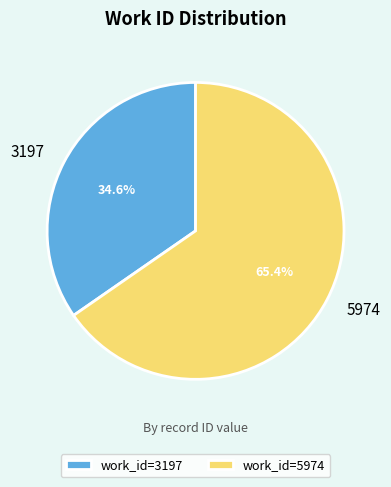

What is the majority slice?

5974